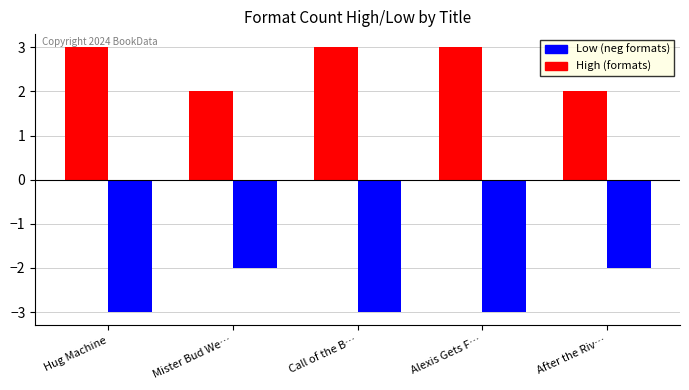

What is the label of the 5th bar from the left?

After the Riv…